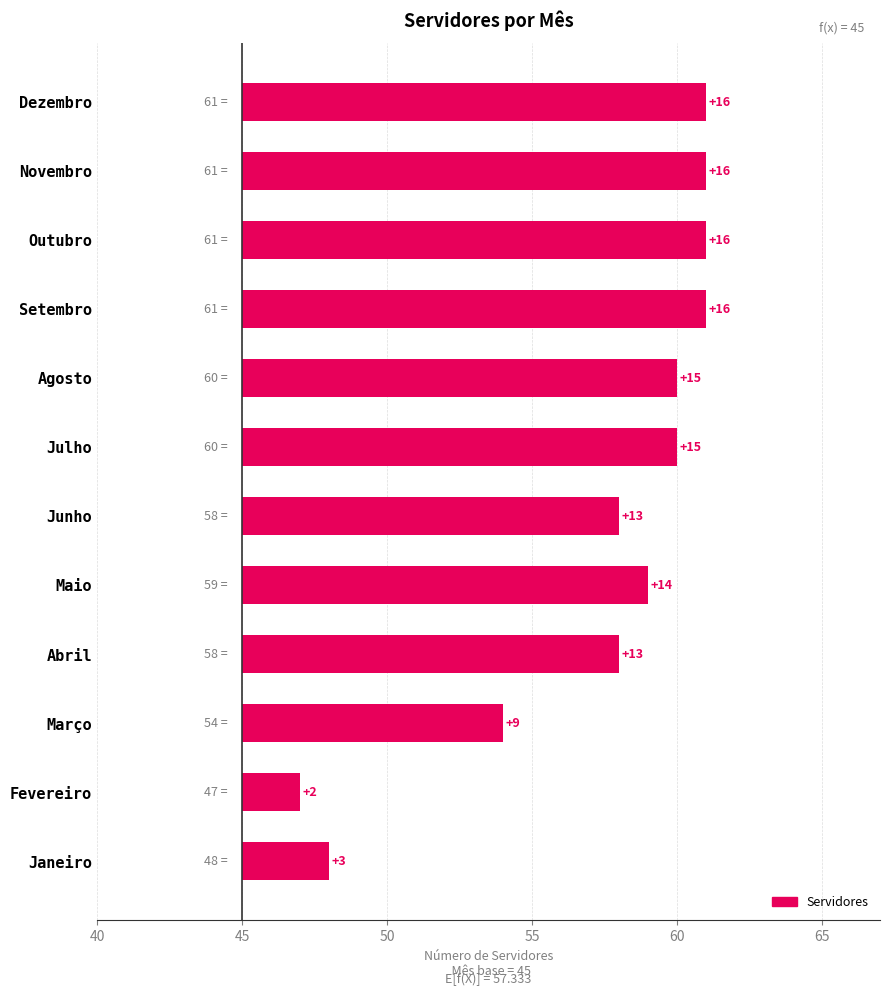

Between Agosto and Dezembro, which is larger?

Dezembro